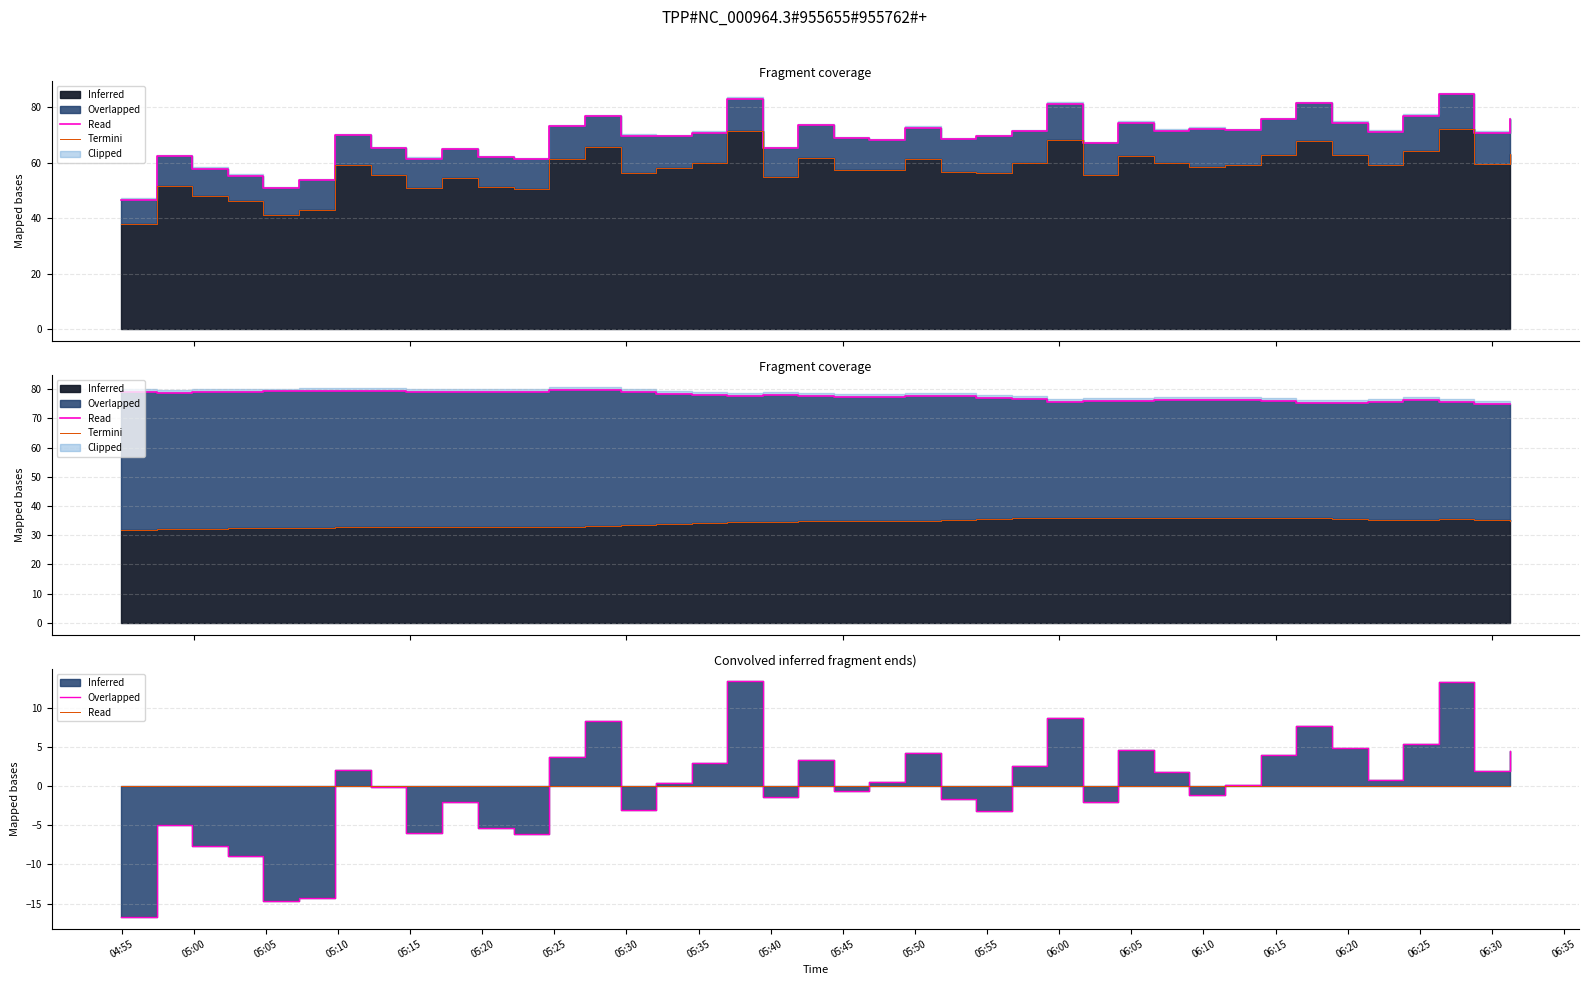

What is the difference between the maximum and minimum values in the Termini series?

30.2